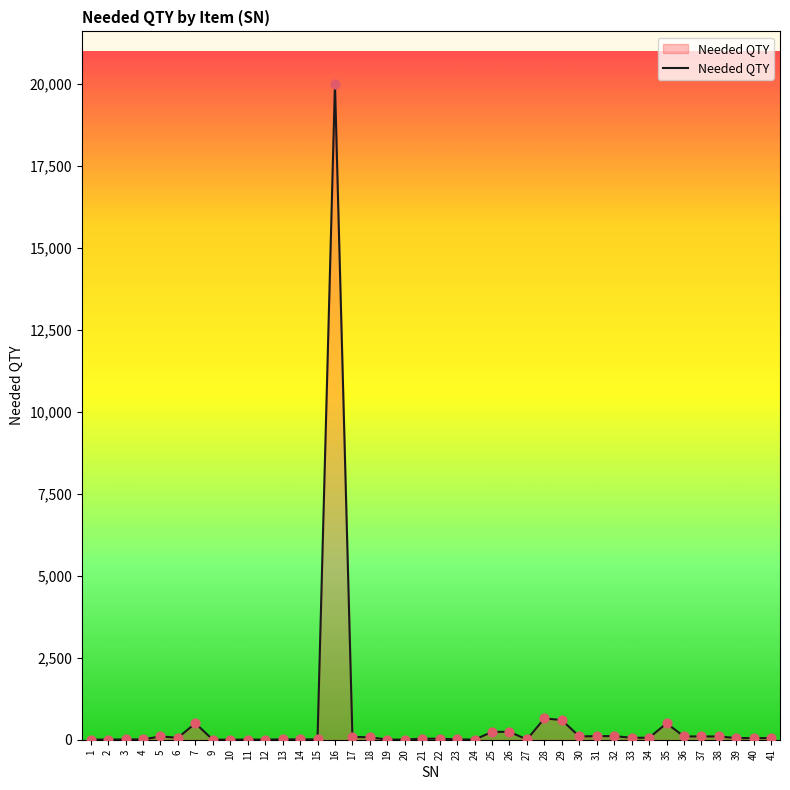

What is the ratio of the value at 31 to the value at 20?

18.3